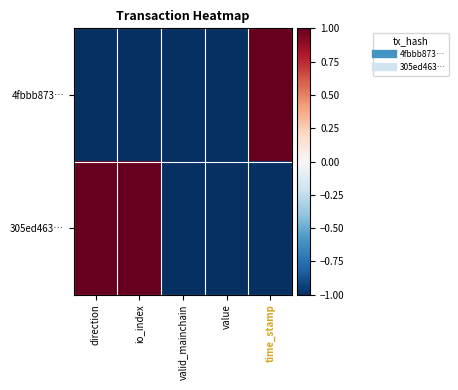

At how many categories does at least one series exceed 0?

3